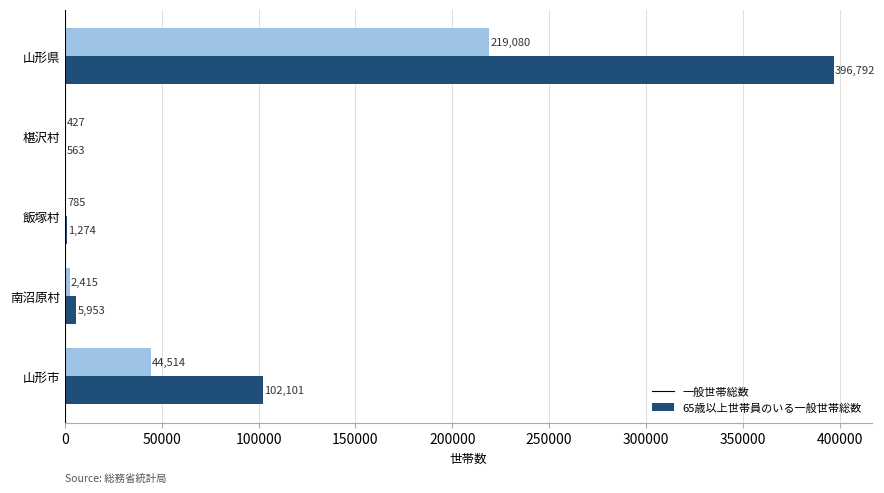

Which series has the largest total across all categories?

一般世帯総数